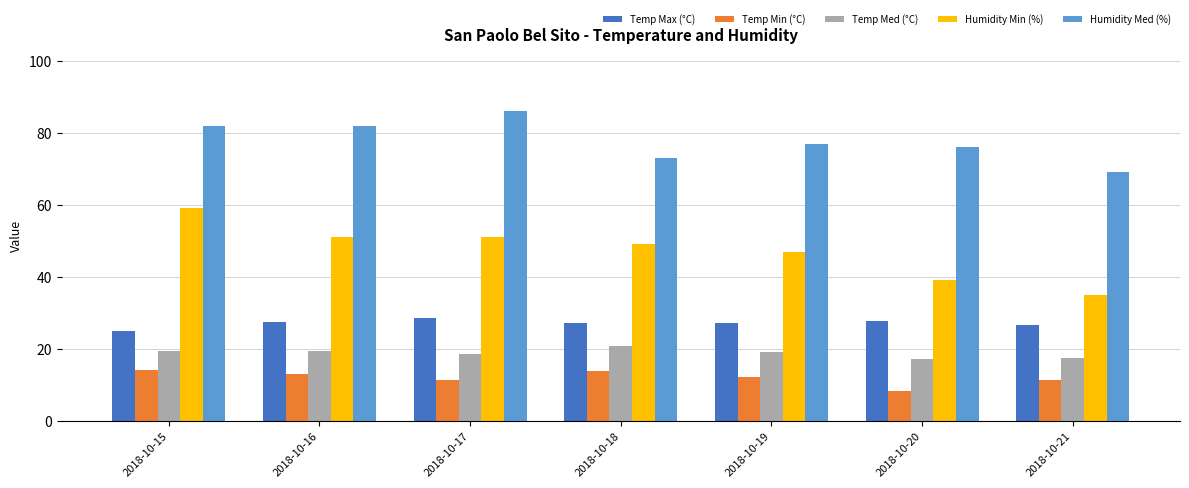

Is the value of Temp Med (°C) at 2018-10-17 greater than the value of Temp Min (°C) at 2018-10-21?

Yes